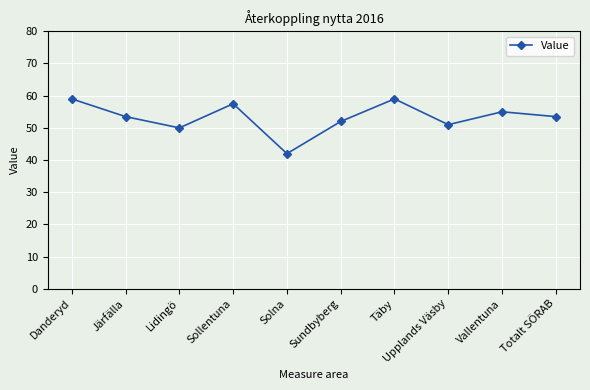

What is the minimum value shown in the chart?

42.0